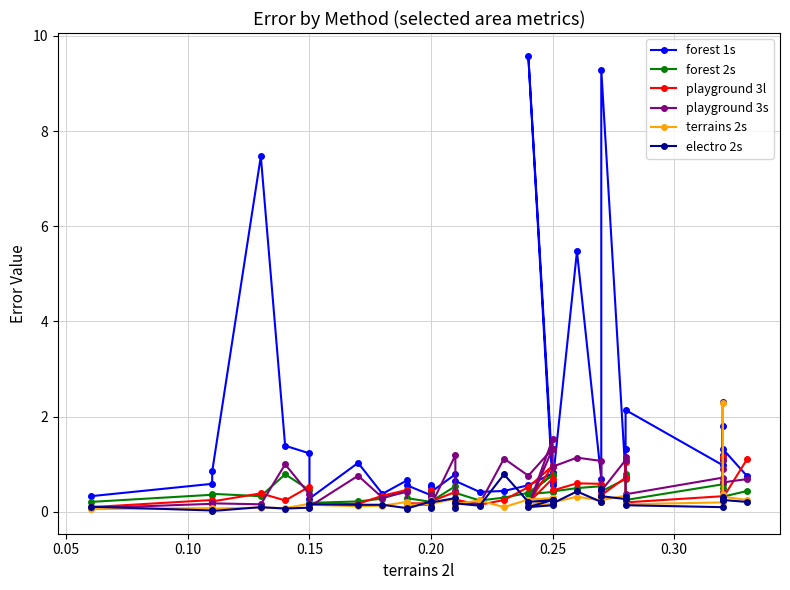

What is the approximate value of terrains 2s at 0.25?

0.2